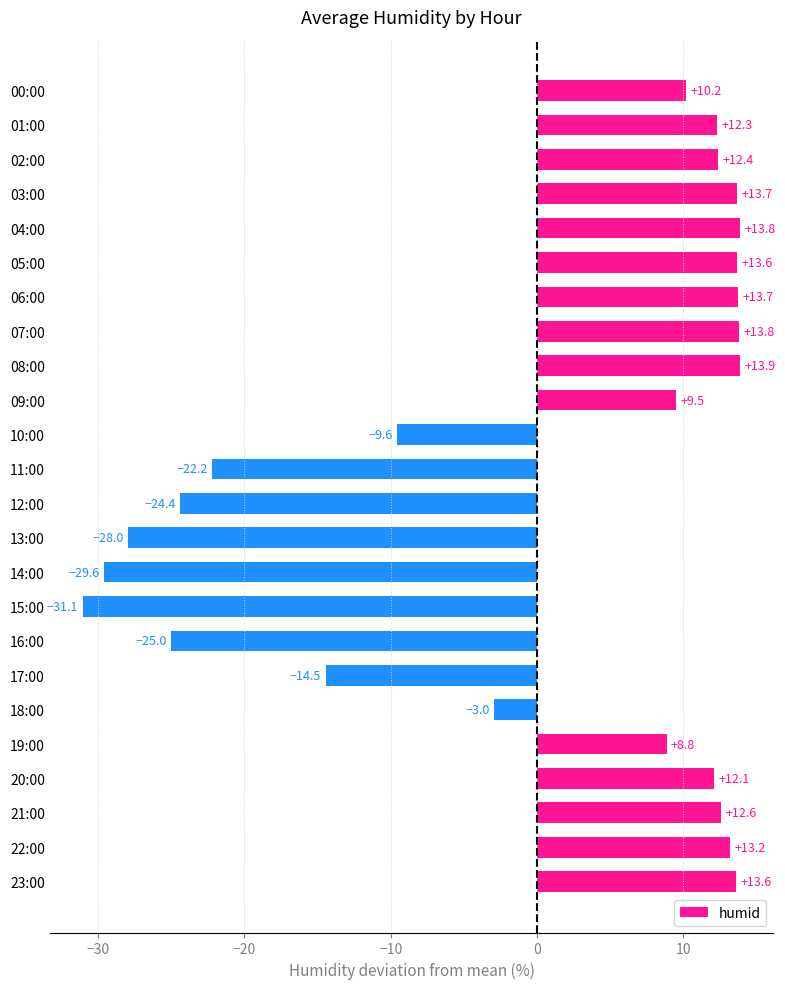

What is the label of the 2nd bar from the bottom?

22:00